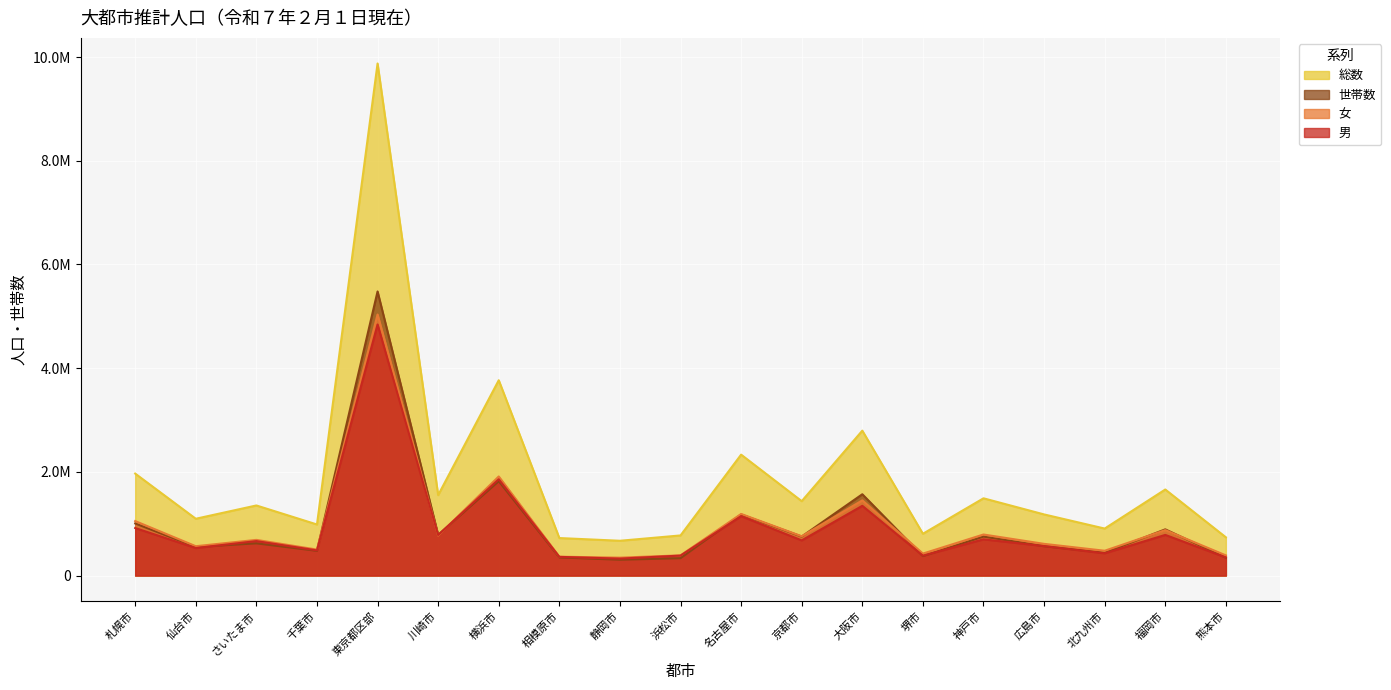

Where does the 総数 series first go above 1351107?

札幌市